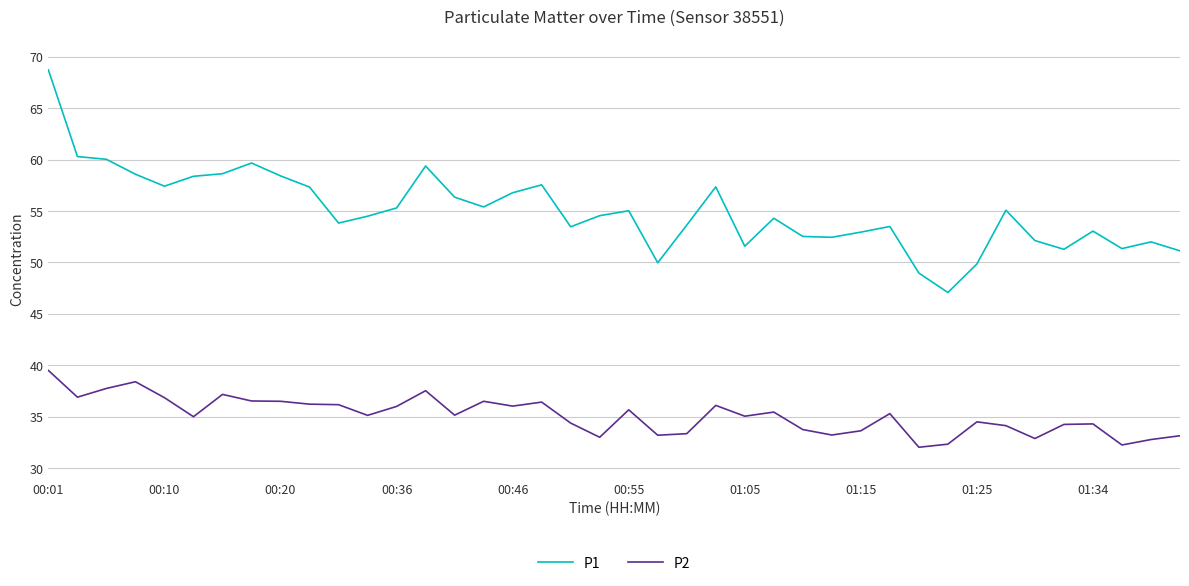

What is the average value of the P1 series?

55.0